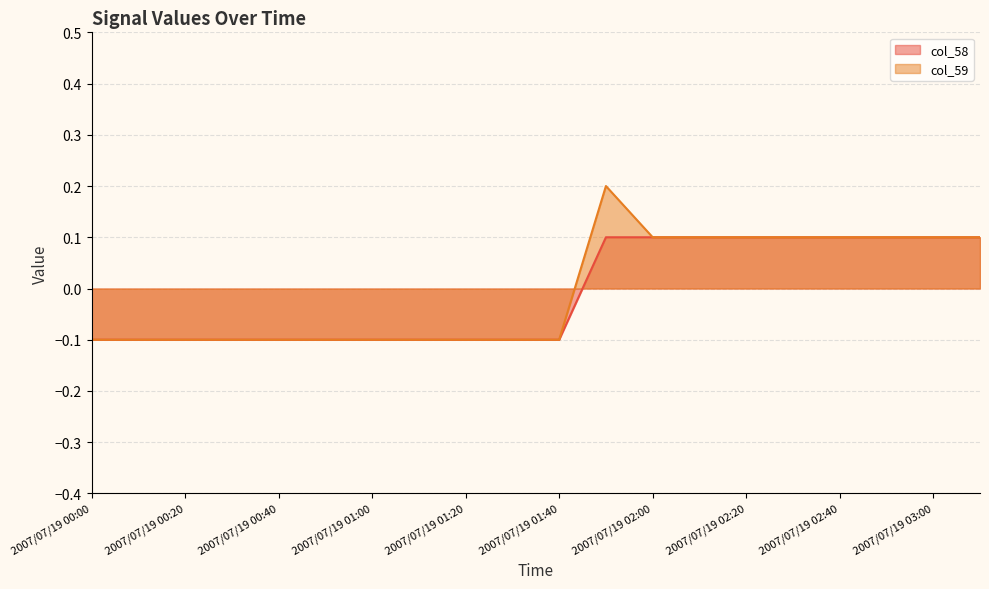

List the labels in order of col_59 value, largest first.

2007/07/19 01:50, 2007/07/19 02:00, 2007/07/19 02:10, 2007/07/19 02:20, 2007/07/19 02:30, 2007/07/19 02:40, 2007/07/19 02:50, 2007/07/19 03:00, 2007/07/19 03:10, 2007/07/19 00:00, 2007/07/19 00:10, 2007/07/19 00:20, 2007/07/19 00:30, 2007/07/19 00:40, 2007/07/19 00:50, 2007/07/19 01:00, 2007/07/19 01:10, 2007/07/19 01:20, 2007/07/19 01:30, 2007/07/19 01:40